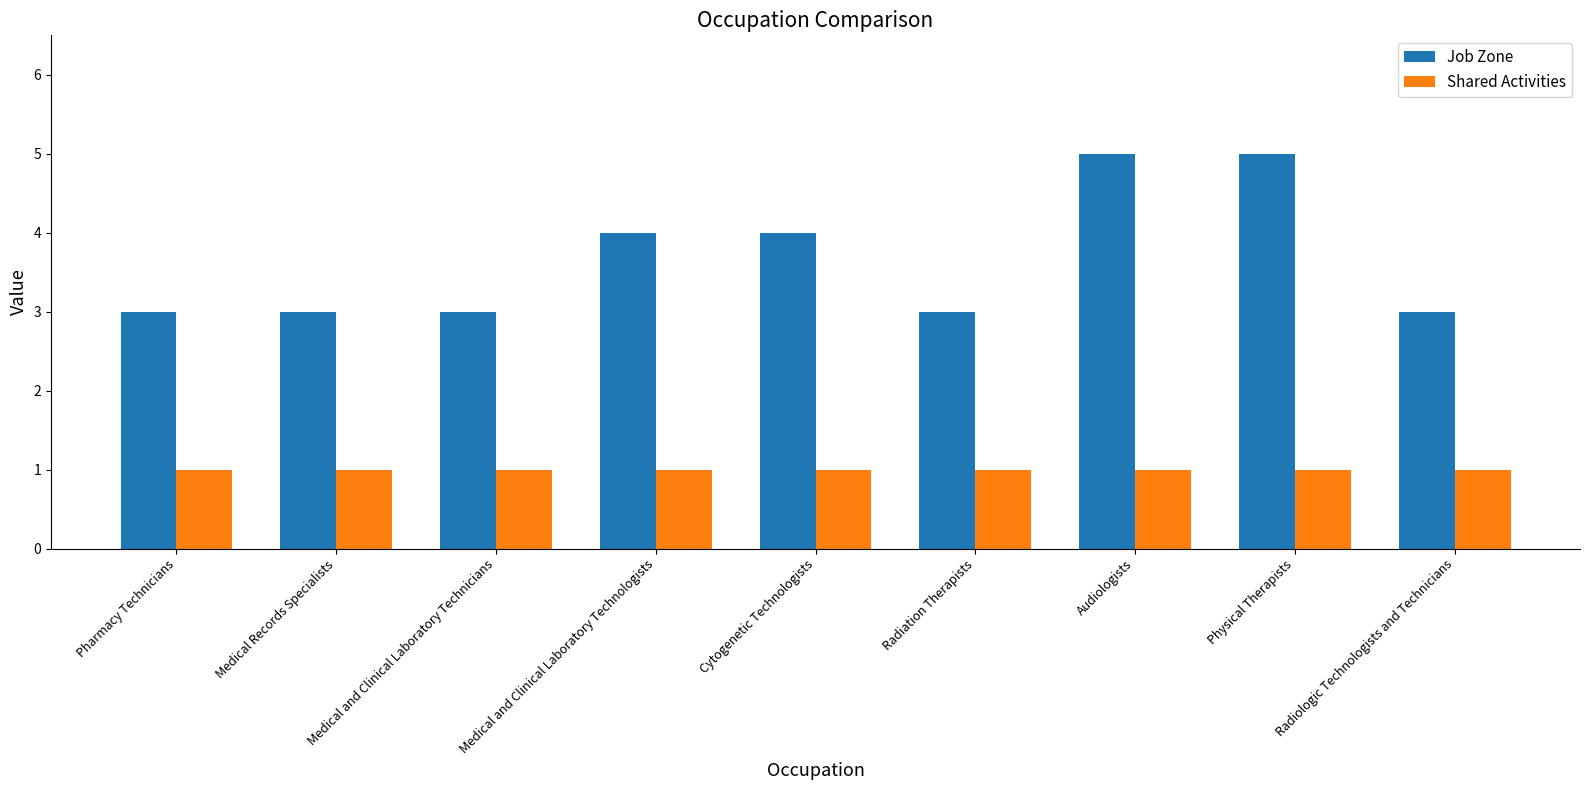

Rank the series by their average value, from lowest to highest.

Shared Activities, Job Zone